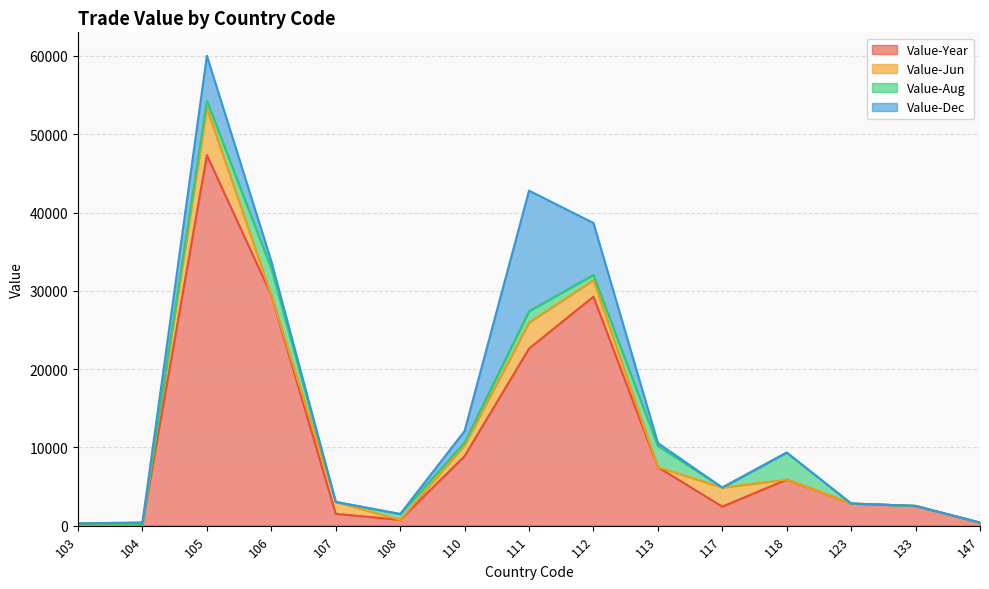

True or false: Value-Year and Value-Aug intersect in this chart.

False